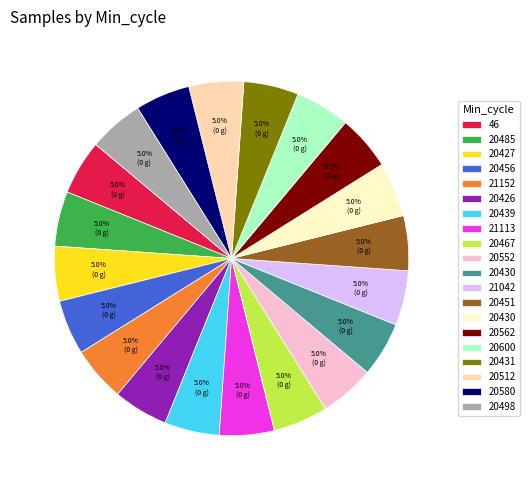

Is there a majority slice in this chart?

No